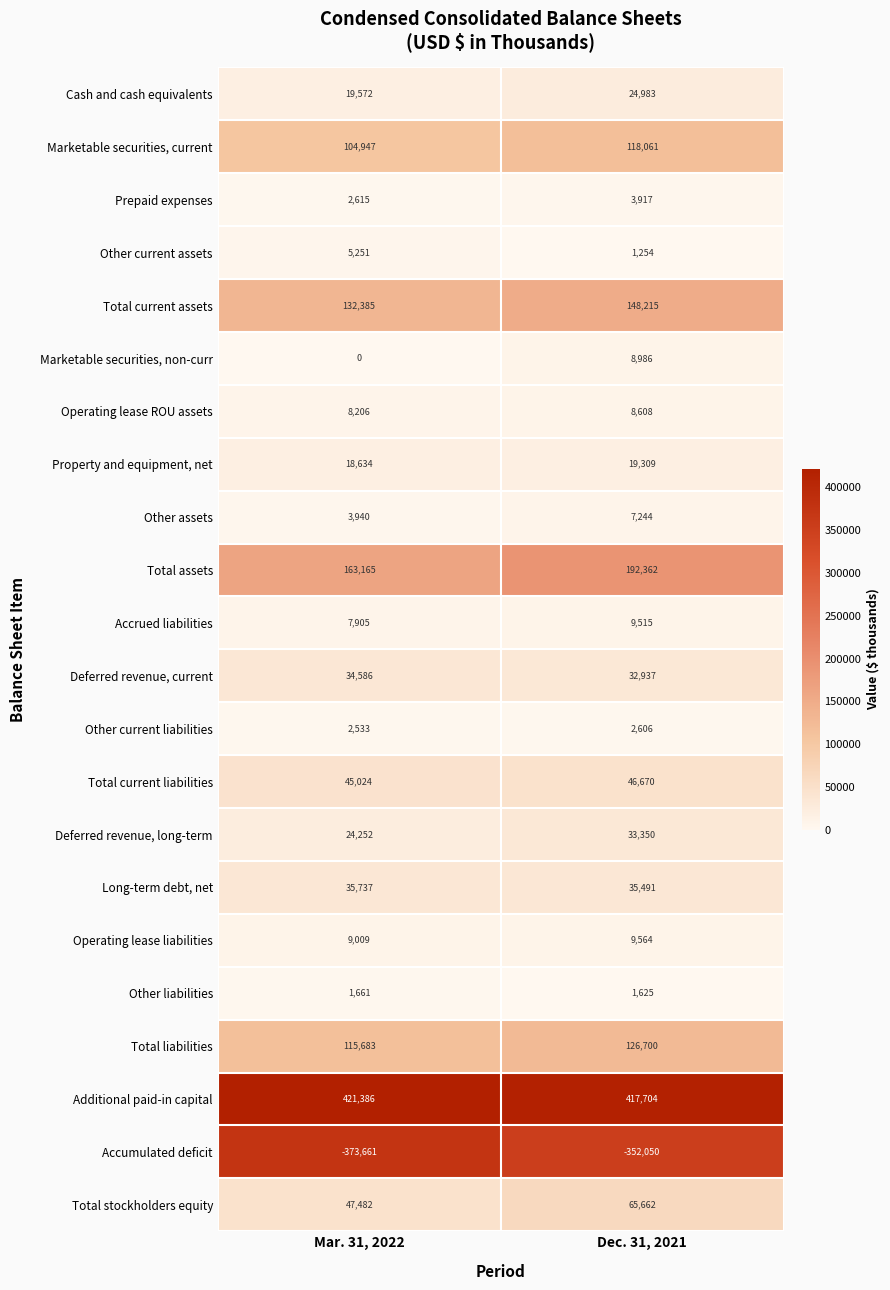

What is the sum of all Long-term debt, net values?

71228